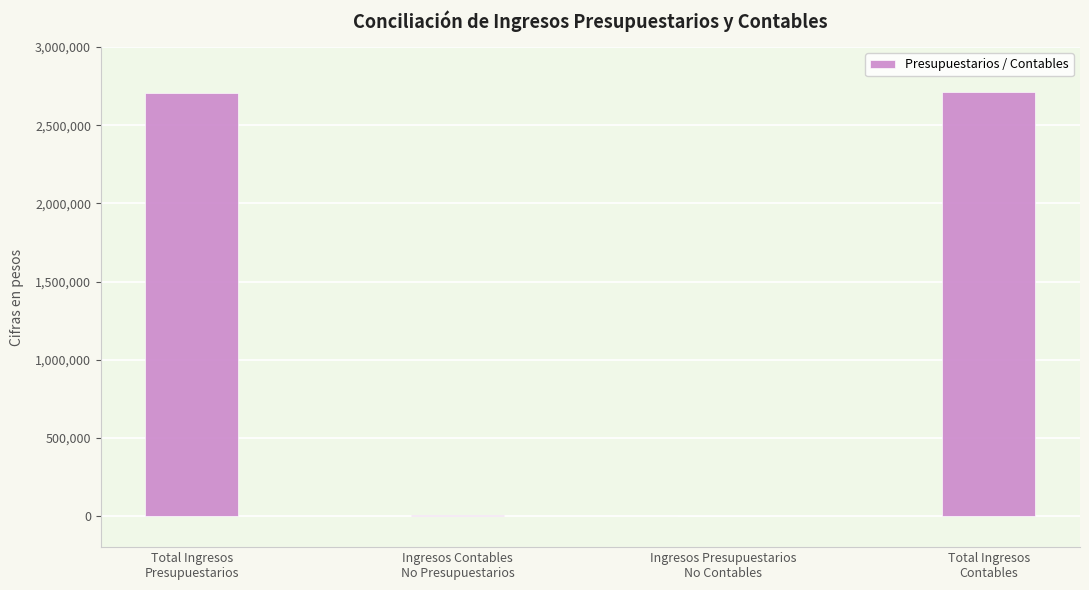

What is the sum of all values?

5425168.8